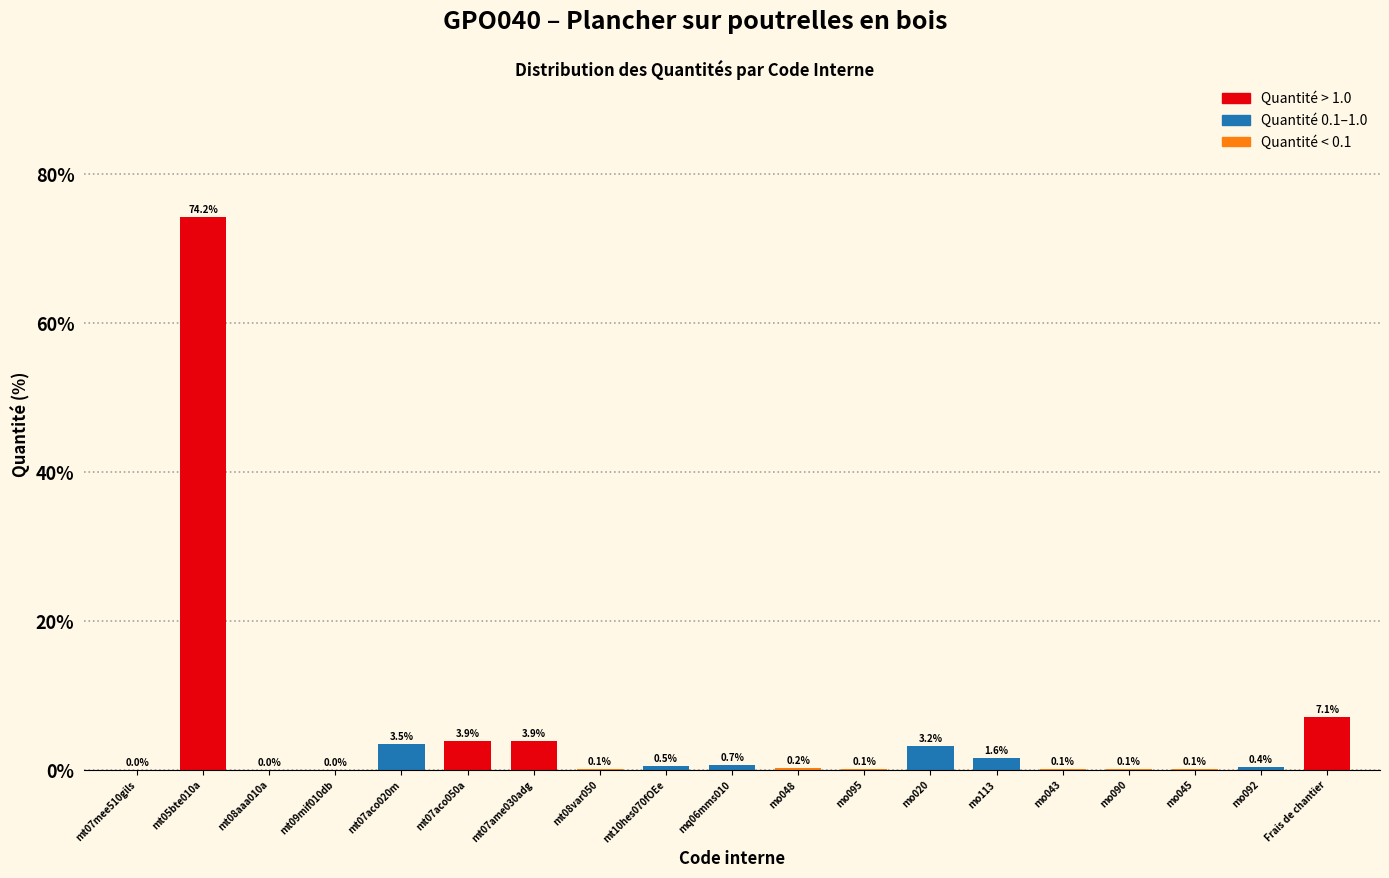

Between mo092 and mt07aco020m, which is larger?

mt07aco020m